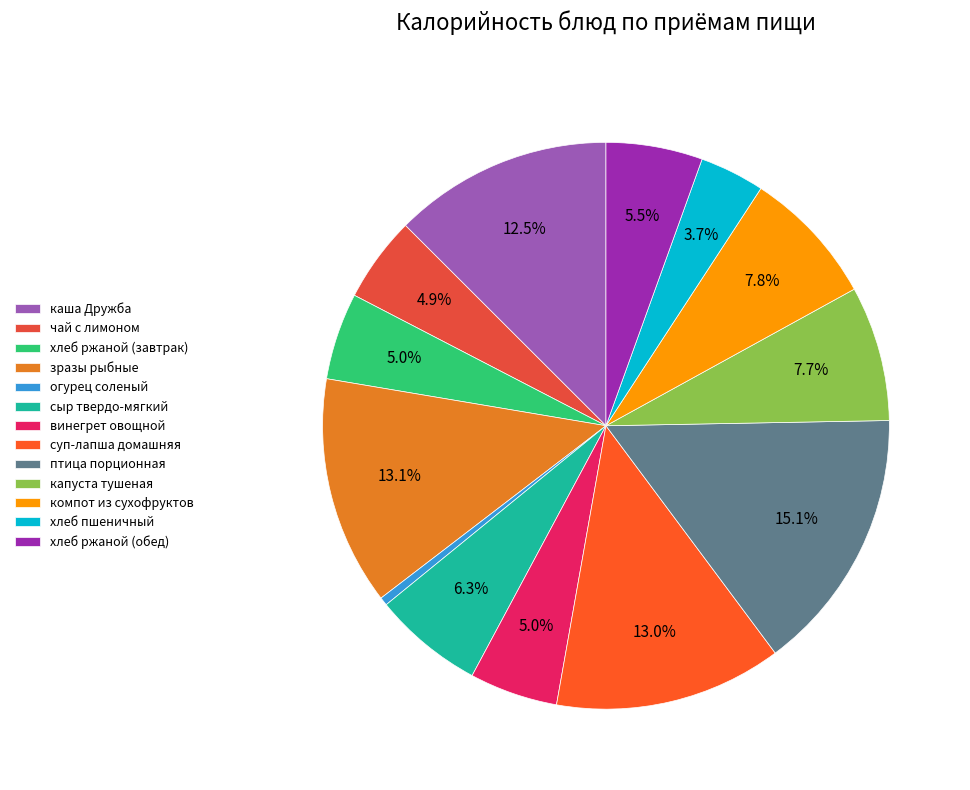

What percentage do хлеб ржаной (обед) and капуста тушеная together represent?

13.2%